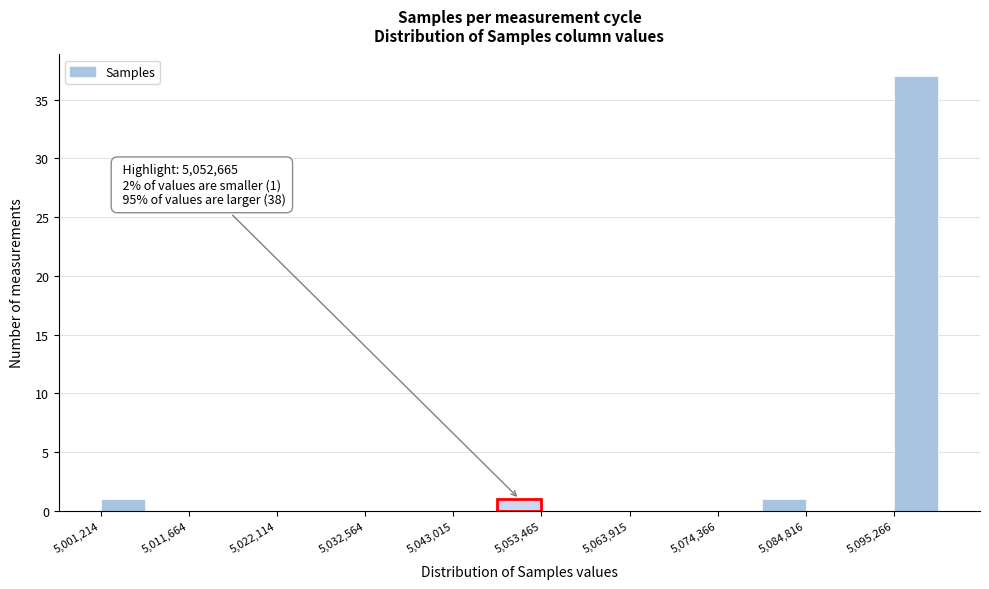

Around what value on the x-axis is the tallest bar? Give the approximate position of its centre, as read against the axis.

5098000